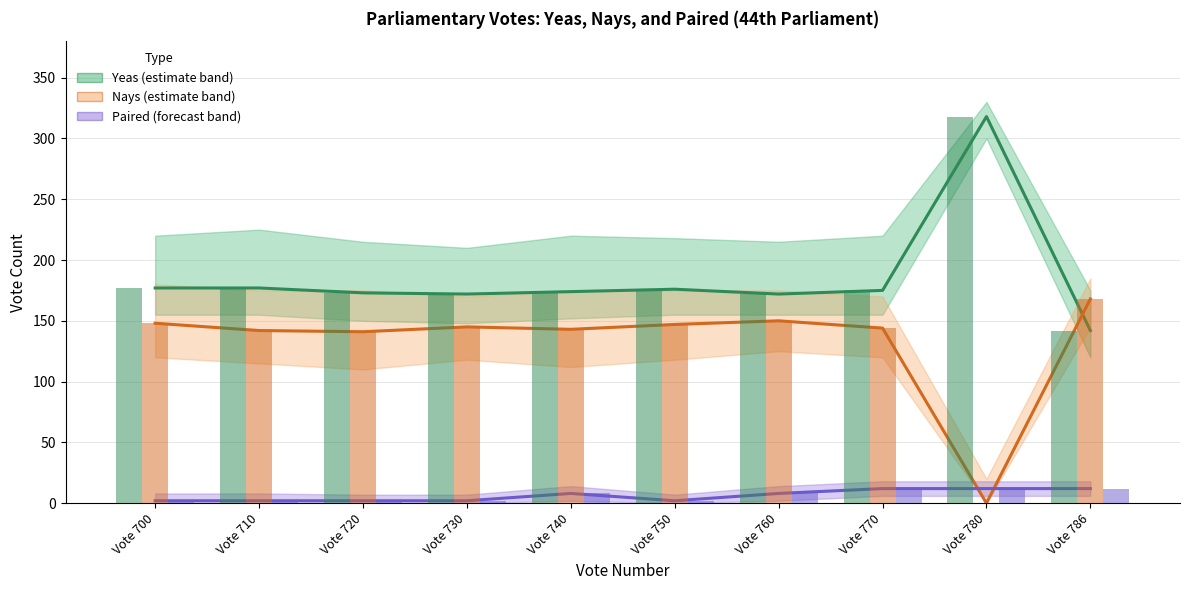

Where is Paired nearest to the value 7?

Vote 740